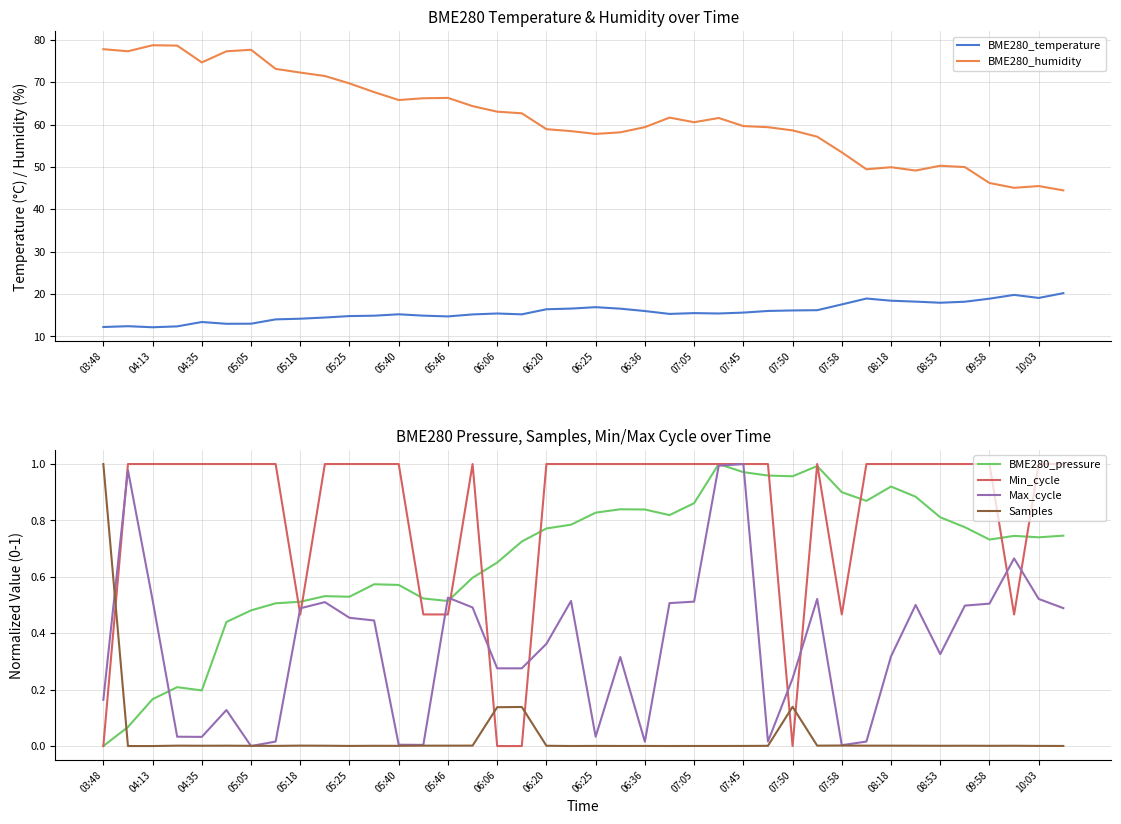

How many intersections are there between BME280_pressure and Min_cycle?

12